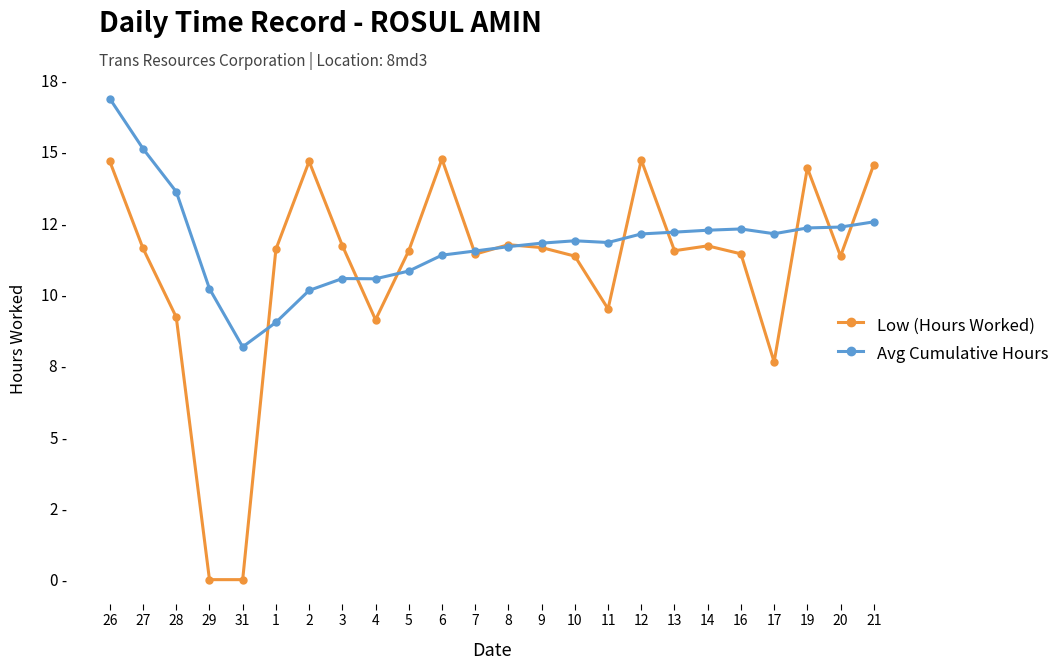

Reading left to right, list all the values displayed in this chart.

Low (Hours Worked): 14.7	11.6	9.2	0.0	0.0	11.6	14.7	11.7	9.1	11.5	14.7	11.4	11.7	11.6	11.3	9.5	14.7	11.5	11.7	11.4	7.6	14.4	11.3	14.6
Avg Cumulative Hours: 16.9	15.1	13.6	10.2	8.2	9.0	10.1	10.6	10.5	10.8	11.4	11.5	11.7	11.8	11.9	11.8	12.1	12.2	12.2	12.3	12.1	12.3	12.4	12.5